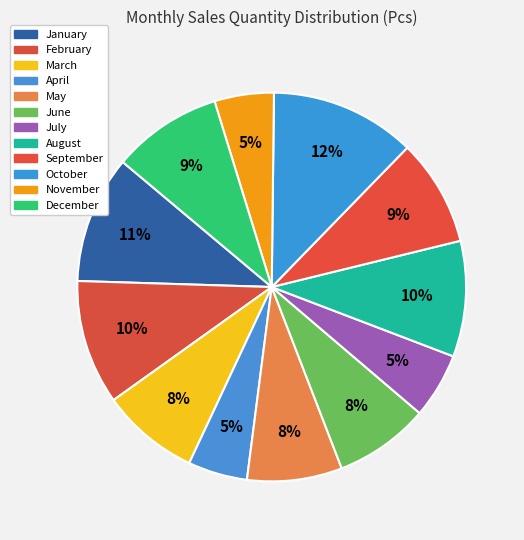

What percentage is the August slice, to the nearest percent?

10%